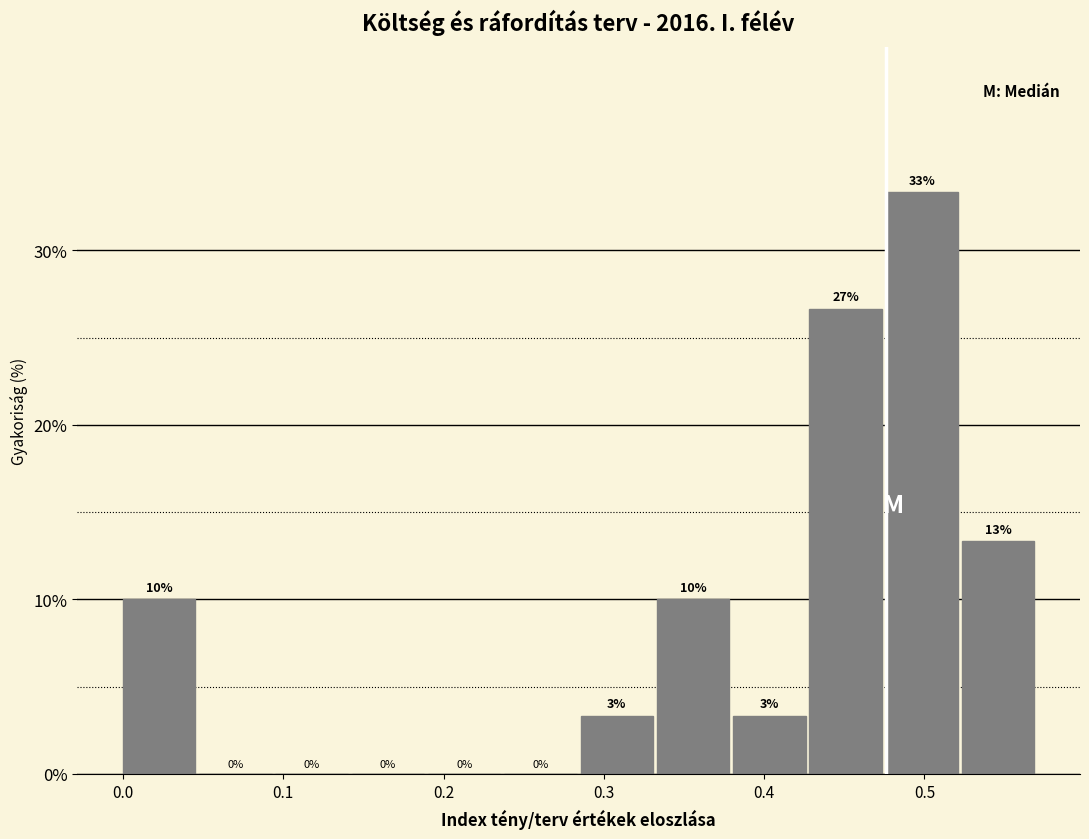

Which range on the x-axis has the tallest bar?

0.48 to 0.52